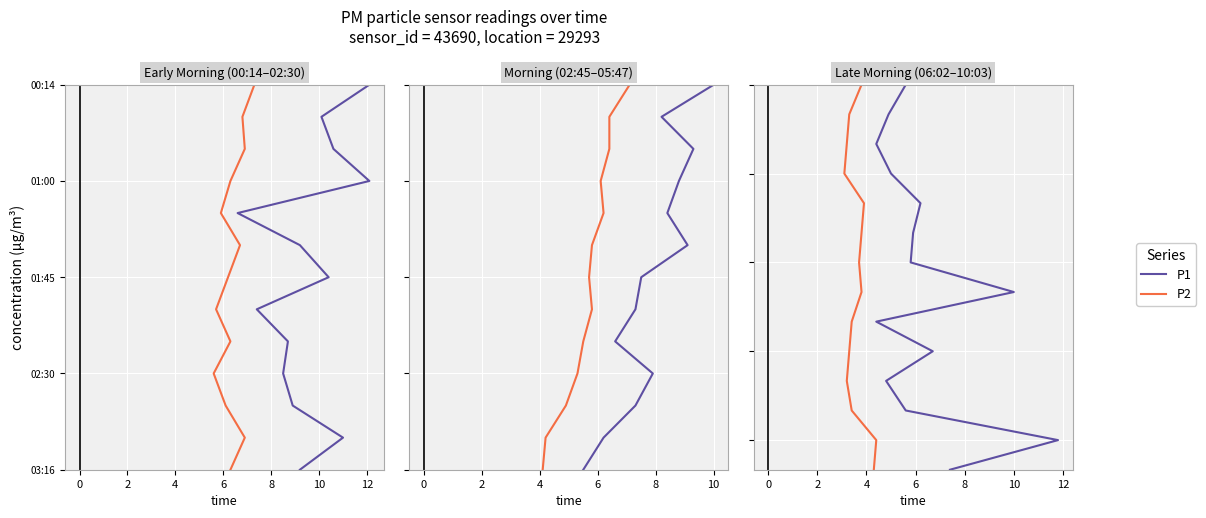

Read the P2 value at 2.

2